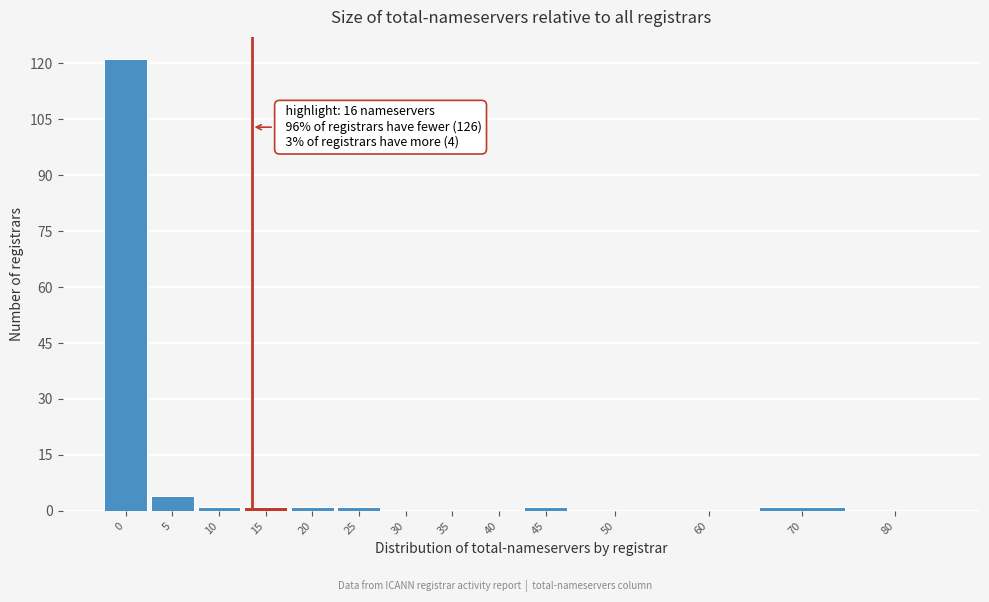

Reading left to right, list all the values displayed in this chart.

0=121	5=4	10=1	15=1	20=1	25=1	30=0	35=0	40=0	45=1	50=0	60=0	70=1	80=0